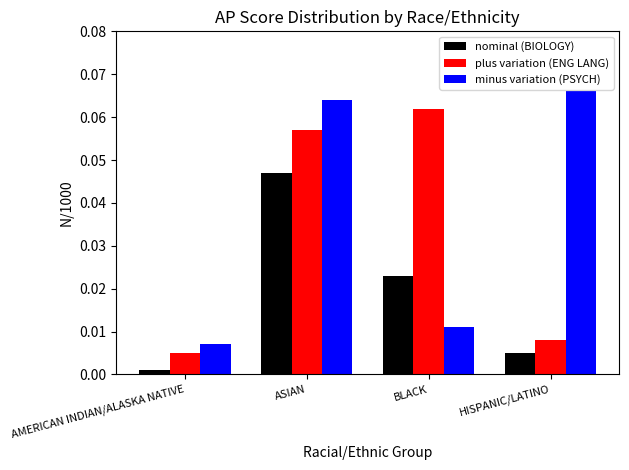

How many groups of bars are there?

4